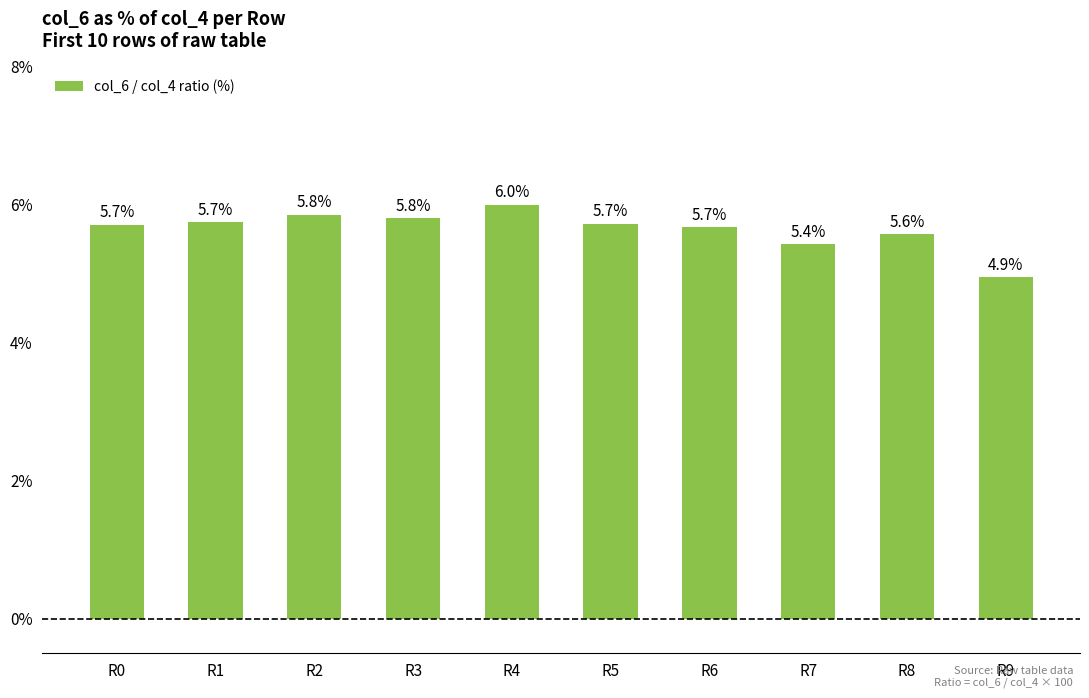

Which has a higher value, R6 or R4?

R4